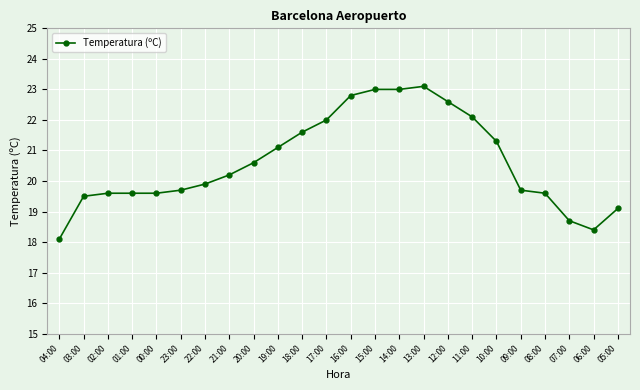

What is the maximum value shown in the chart?

23.1